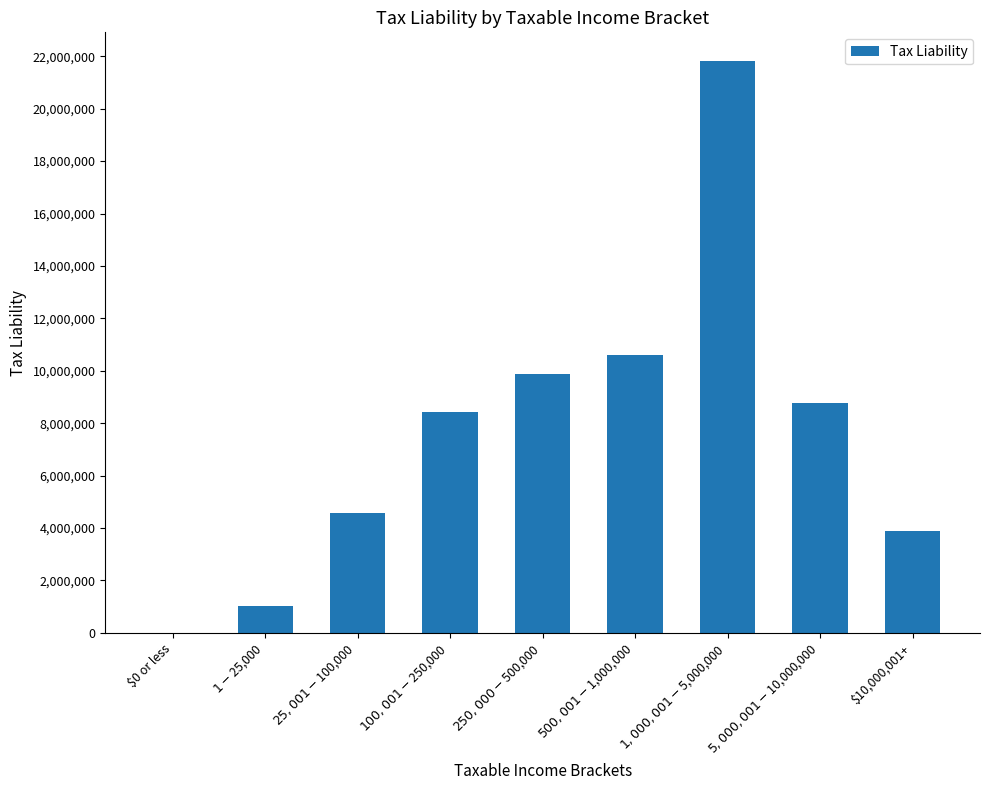

The value at $10,000,001+ is 1753422.1. True or false?

False